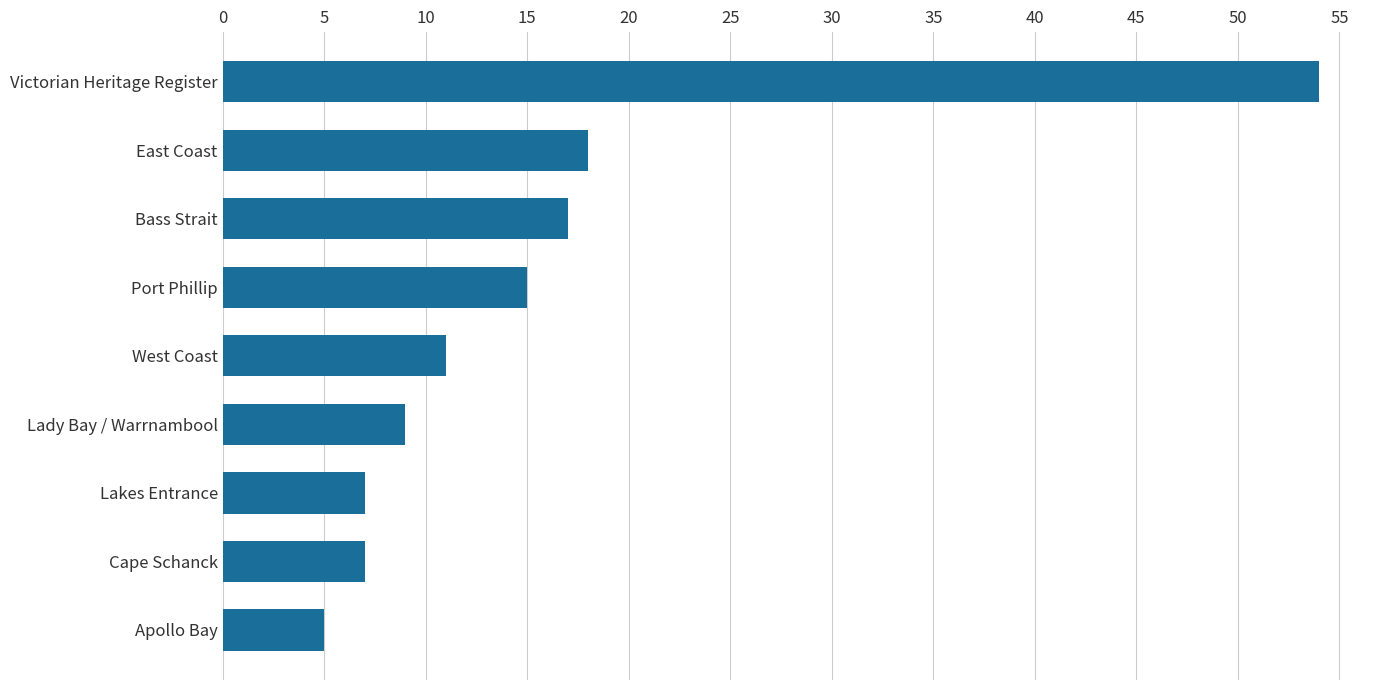

The value at West Coast is 11. True or false?

True